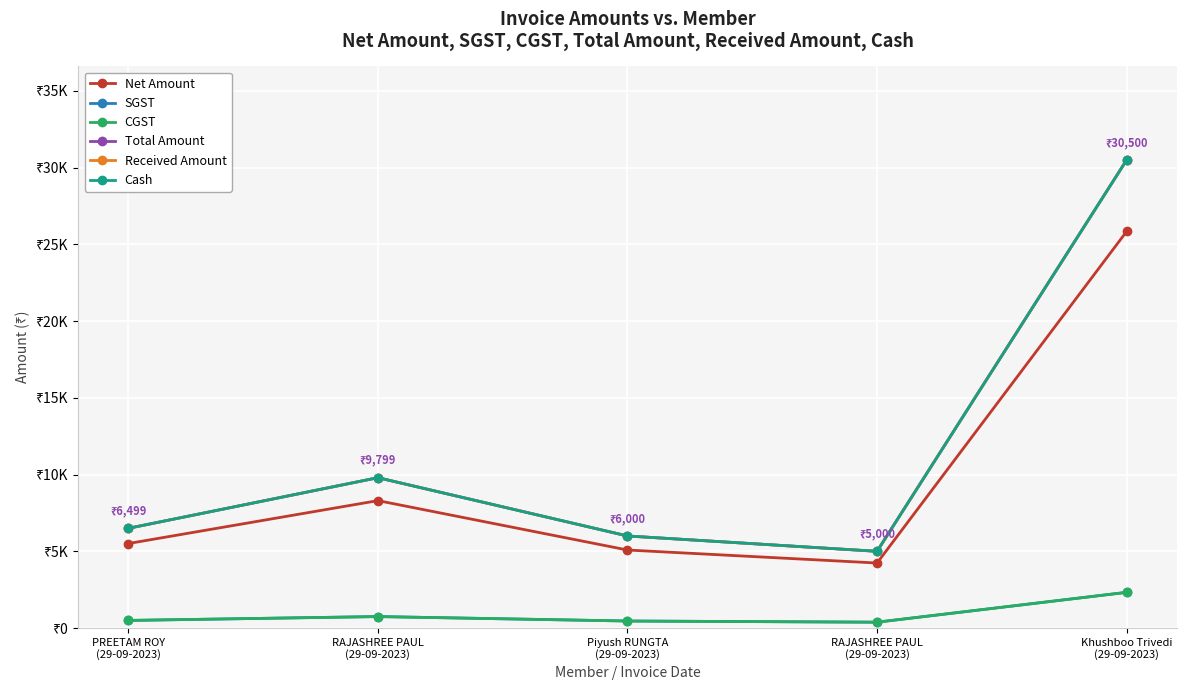

Which has a higher value, RAJASHREE PAUL
(29-09-2023) or Khushboo Trivedi
(29-09-2023)?

Khushboo Trivedi
(29-09-2023)